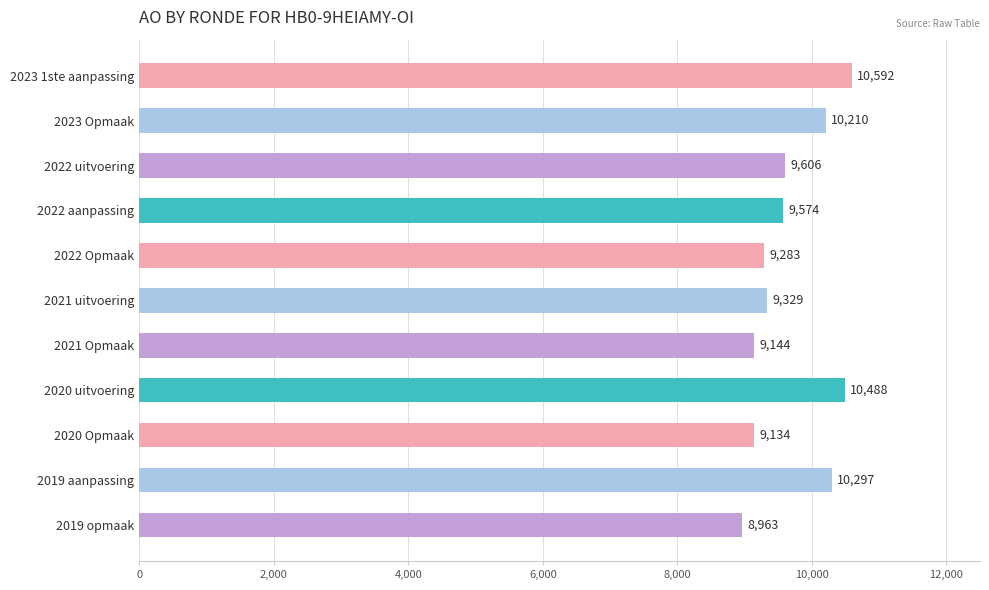

Where is the data nearest to the value 9777?

2022 uitvoering